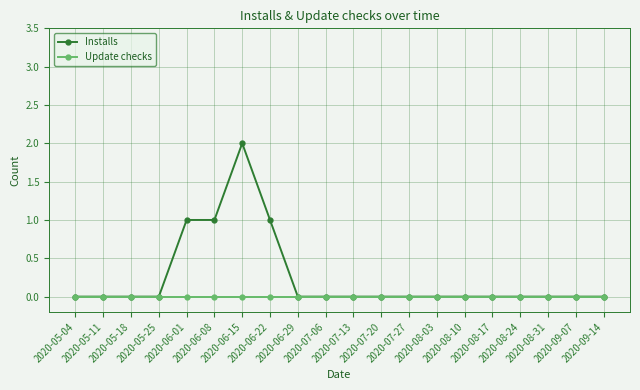

Reading left to right, list all the values displayed in this chart.

Installs: 2020-05-04=0	2020-05-11=0	2020-05-18=0	2020-05-25=0	2020-06-01=1	2020-06-08=1	2020-06-15=2	2020-06-22=1	2020-06-29=0	2020-07-06=0	2020-07-13=0	2020-07-20=0	2020-07-27=0	2020-08-03=0	2020-08-10=0	2020-08-17=0	2020-08-24=0	2020-08-31=0	2020-09-07=0	2020-09-14=0
Update checks: 2020-05-04=0	2020-05-11=0	2020-05-18=0	2020-05-25=0	2020-06-01=0	2020-06-08=0	2020-06-15=0	2020-06-22=0	2020-06-29=0	2020-07-06=0	2020-07-13=0	2020-07-20=0	2020-07-27=0	2020-08-03=0	2020-08-10=0	2020-08-17=0	2020-08-24=0	2020-08-31=0	2020-09-07=0	2020-09-14=0